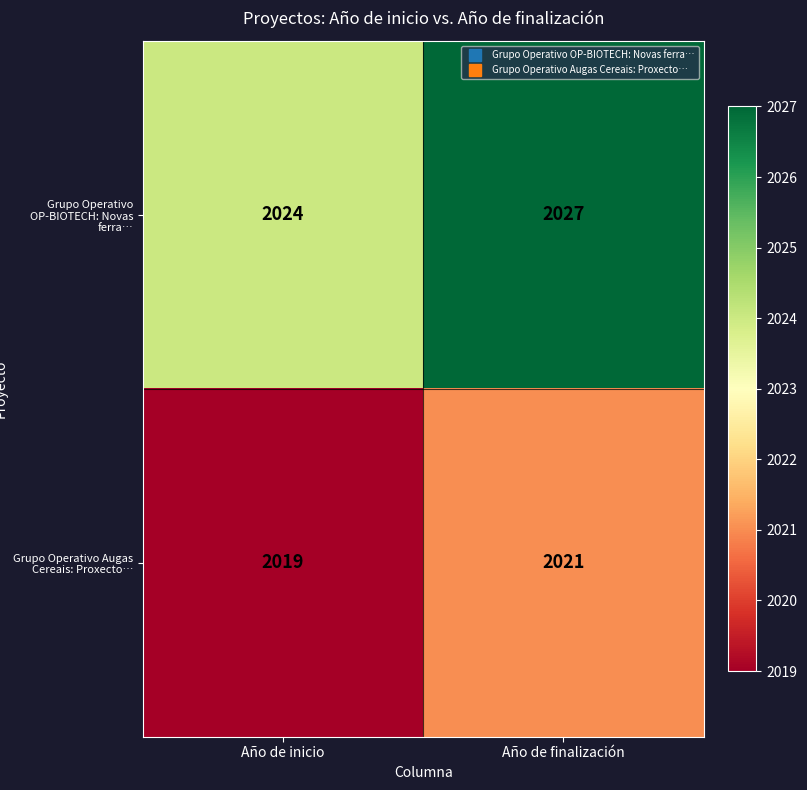

What is the greatest value displayed?

2027